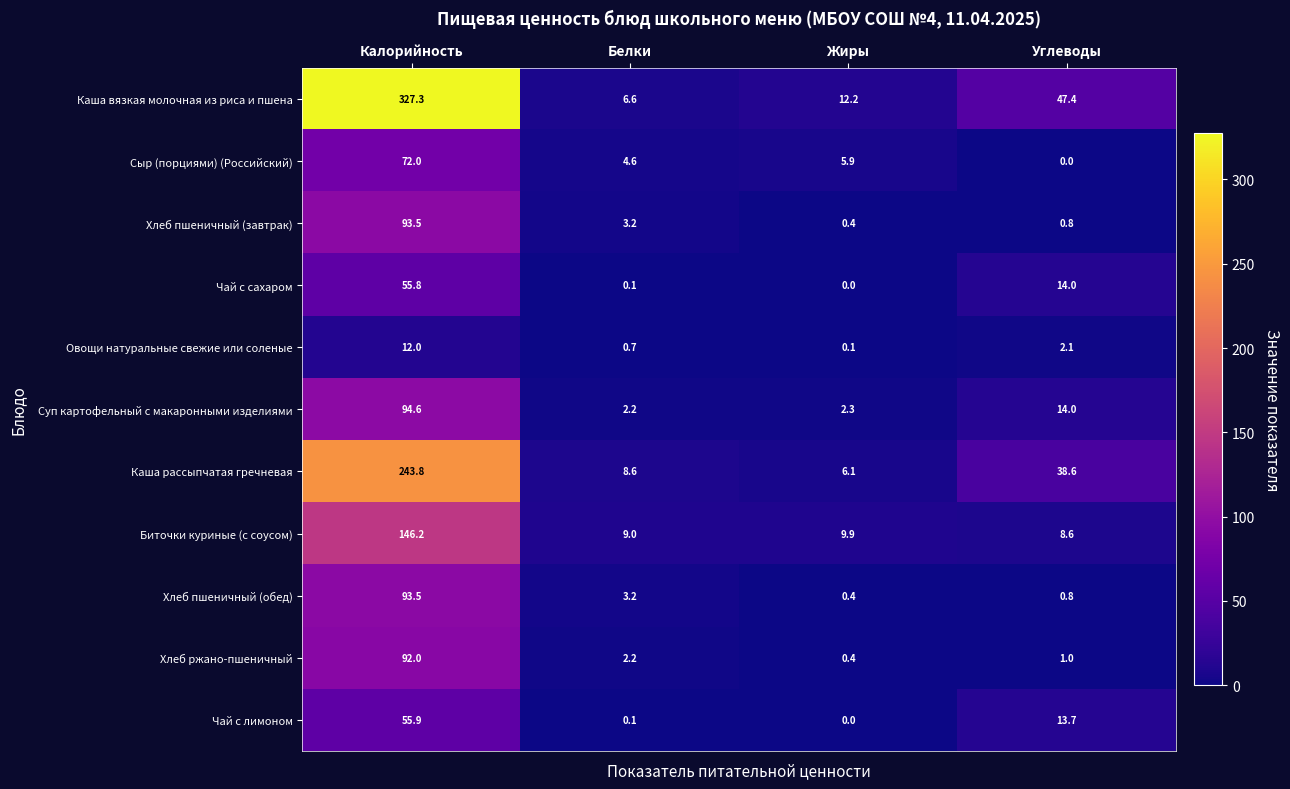

List the labels in order of Каша рассыпчатая гречневая value, smallest first.

Жиры, Белки, Углеводы, Калорийность